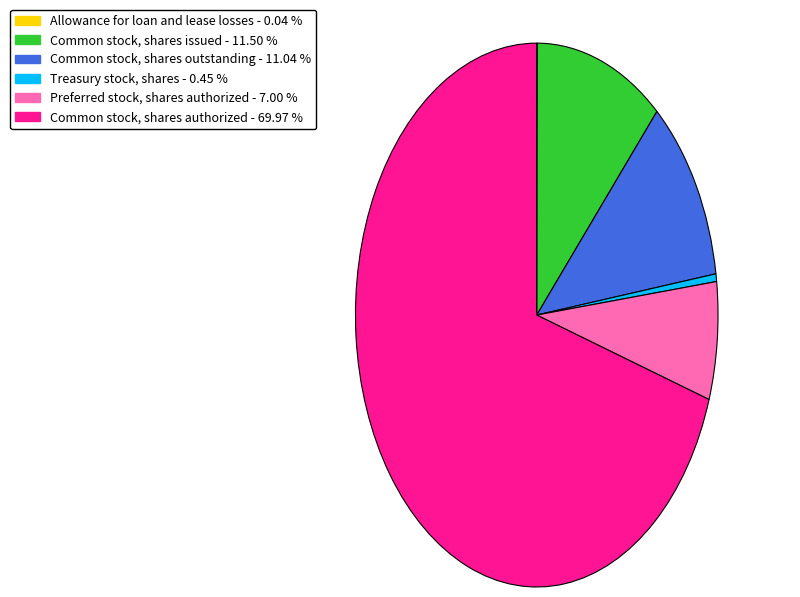

Is the sum of Common stock, shares authorized and Common stock, shares issued greater than half?

Yes